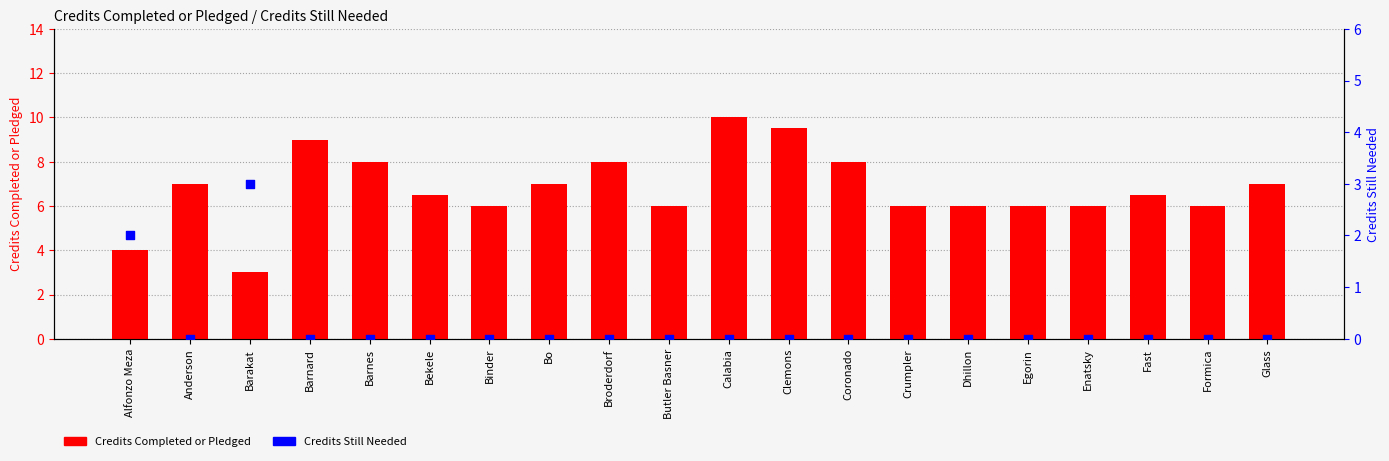

Which series has the largest Y range (max minus min)?

Credits Completed or Pledged